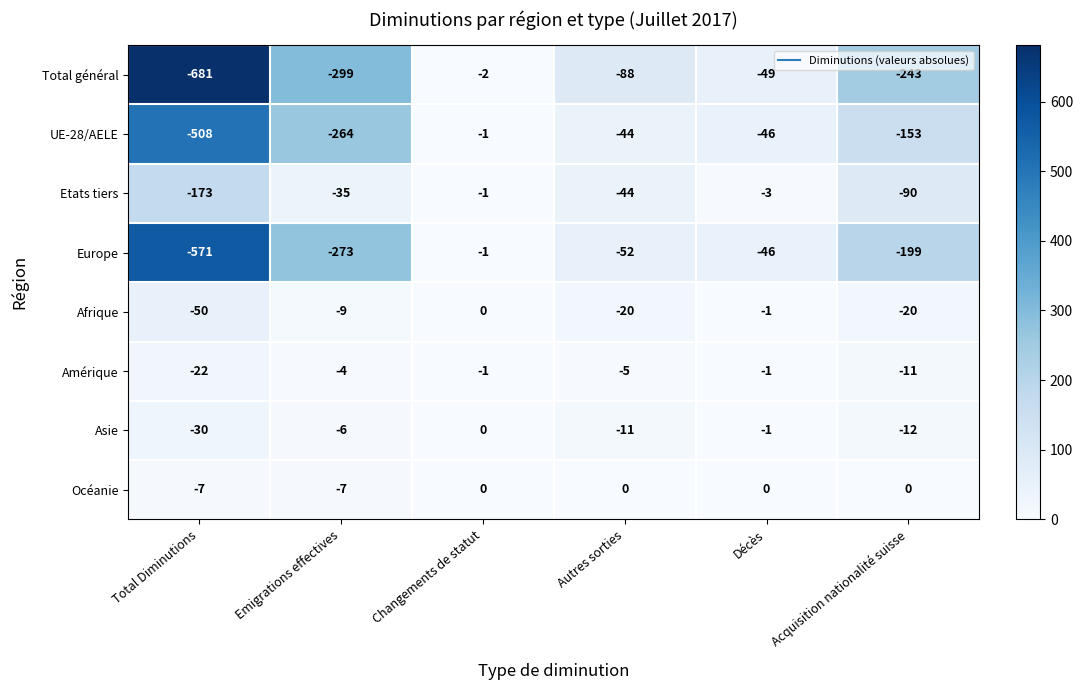

What is the spread (max minus min) of values at Acquisition nationalité suisse?

243